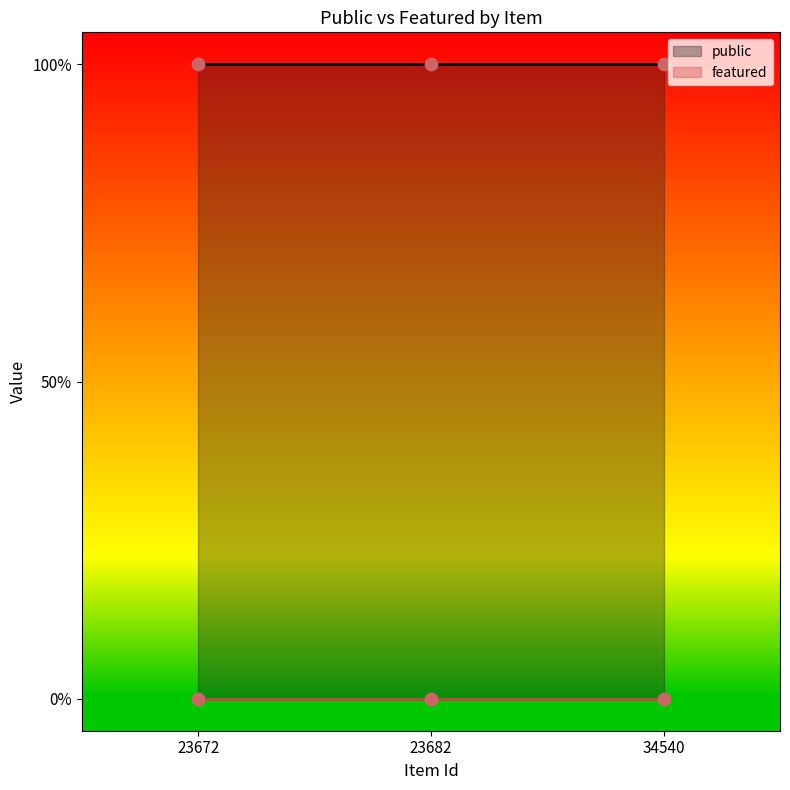

Which series contains the highest Y value?

public